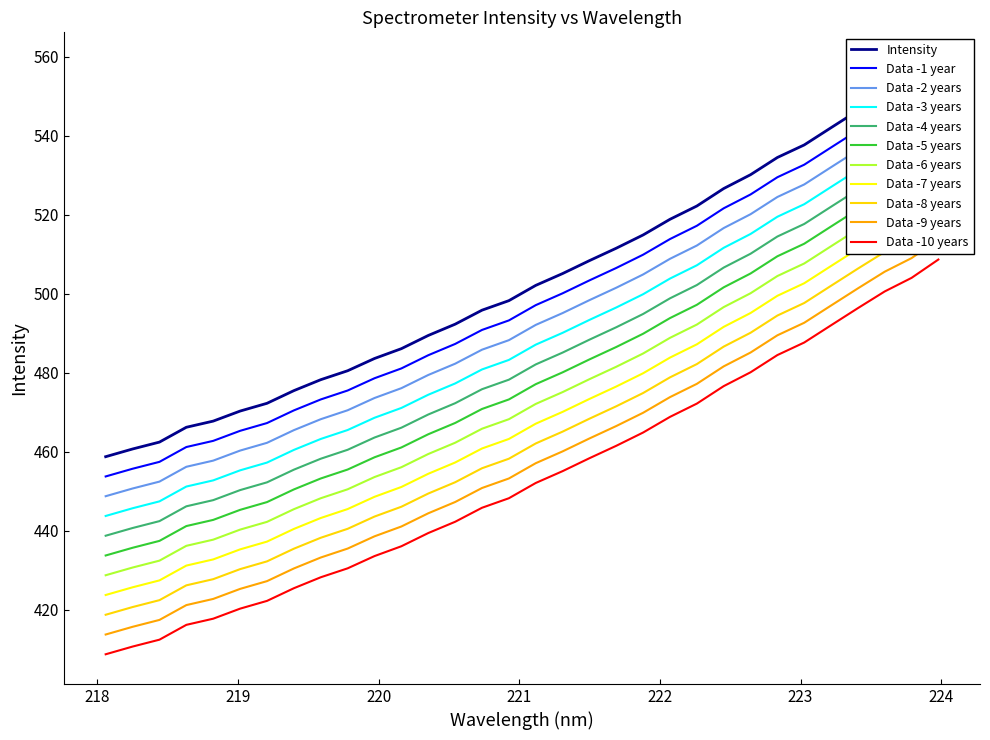

What is the label of the 6th point from the left?

219.0156